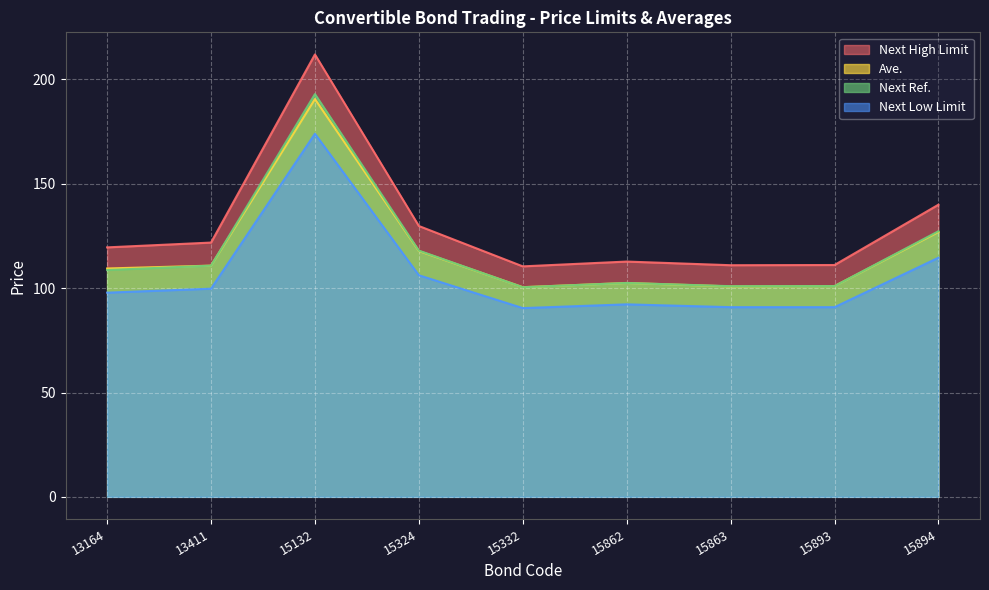

How many interior local valleys does the Next Ref. series have?

2